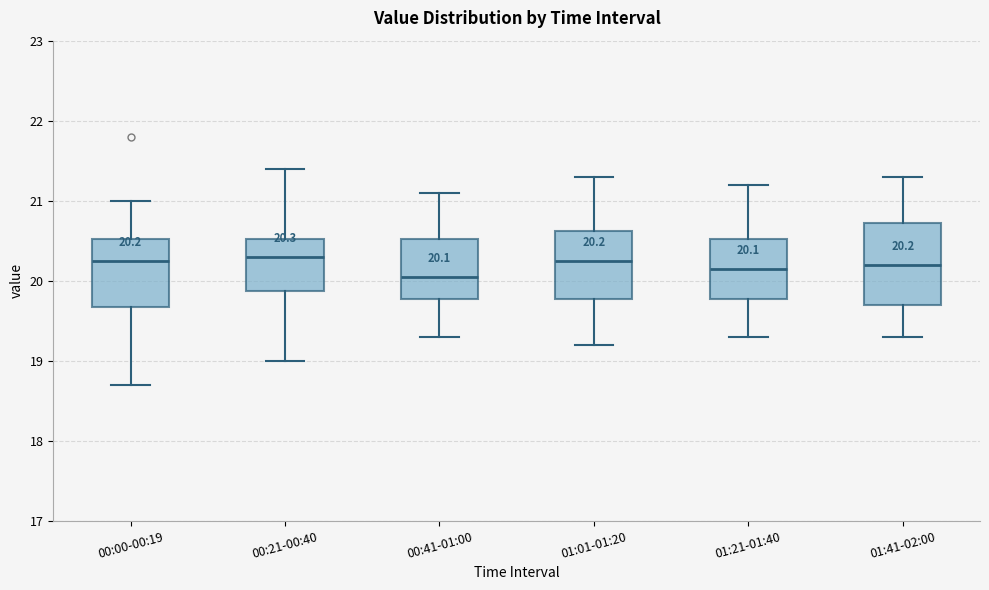

Comparing the boxes themselves (not the whiskers), which one is the tallest?

01:41-02:00